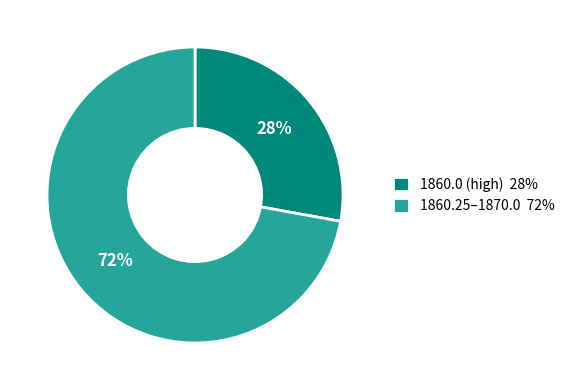

To the nearest percent, what portion does 1860.0 (high) 28% represent?

28%